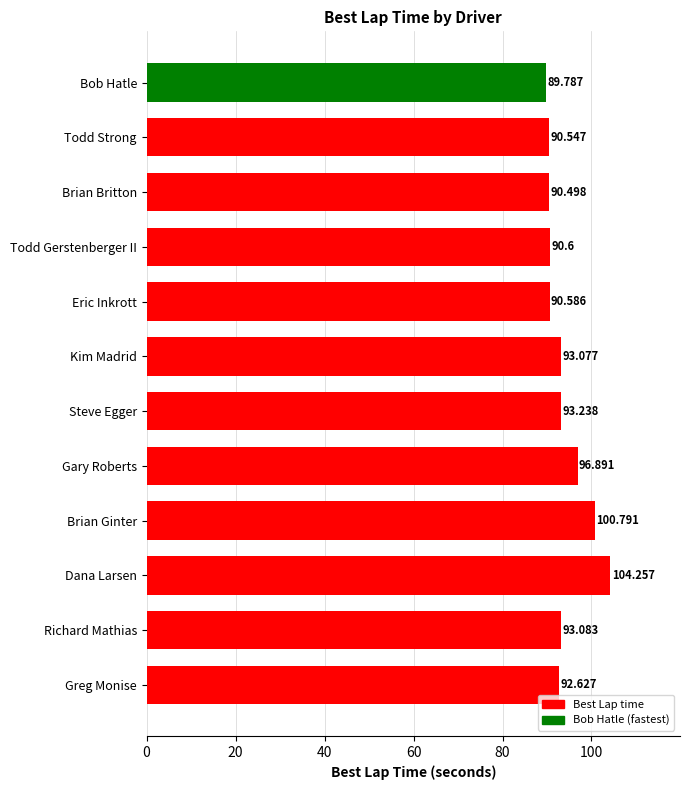

What is the greatest value displayed?

104.3